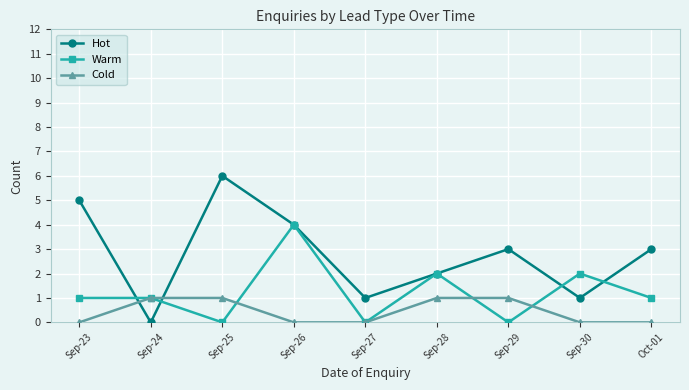

What is the spread (max minus min) of values at Sep-27?

1